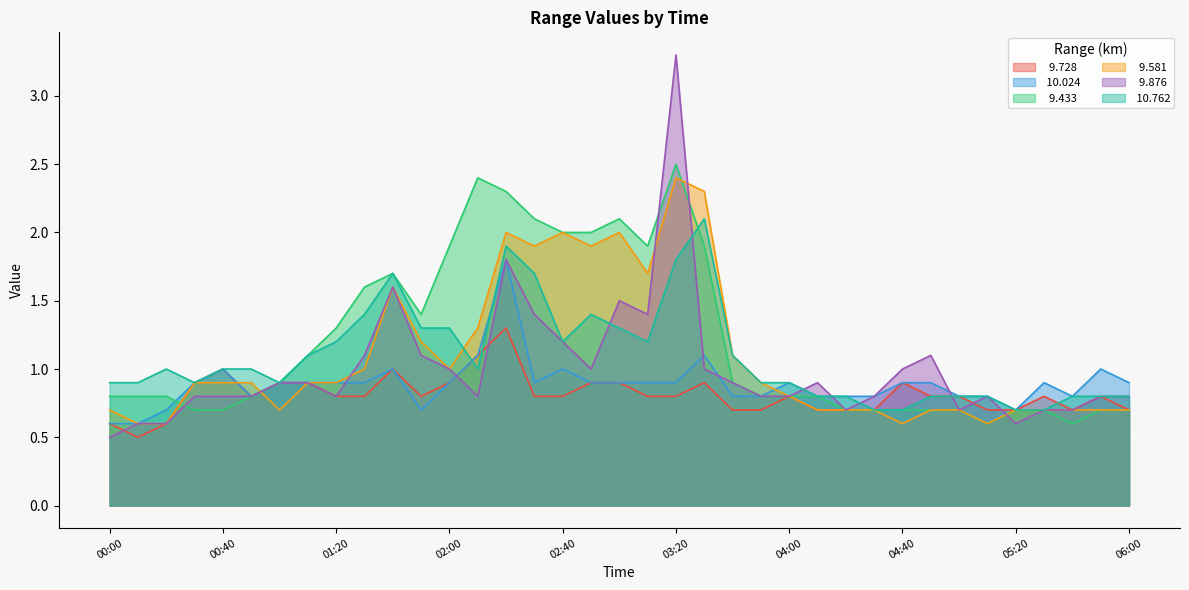

How many distinct data groups are displayed?

6